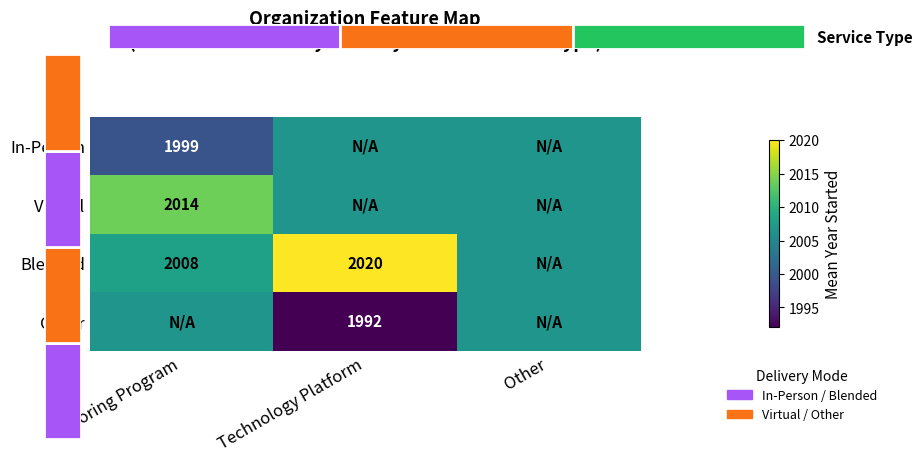

The value of Virtual at Technology Platform is 2006.6. True or false?

True